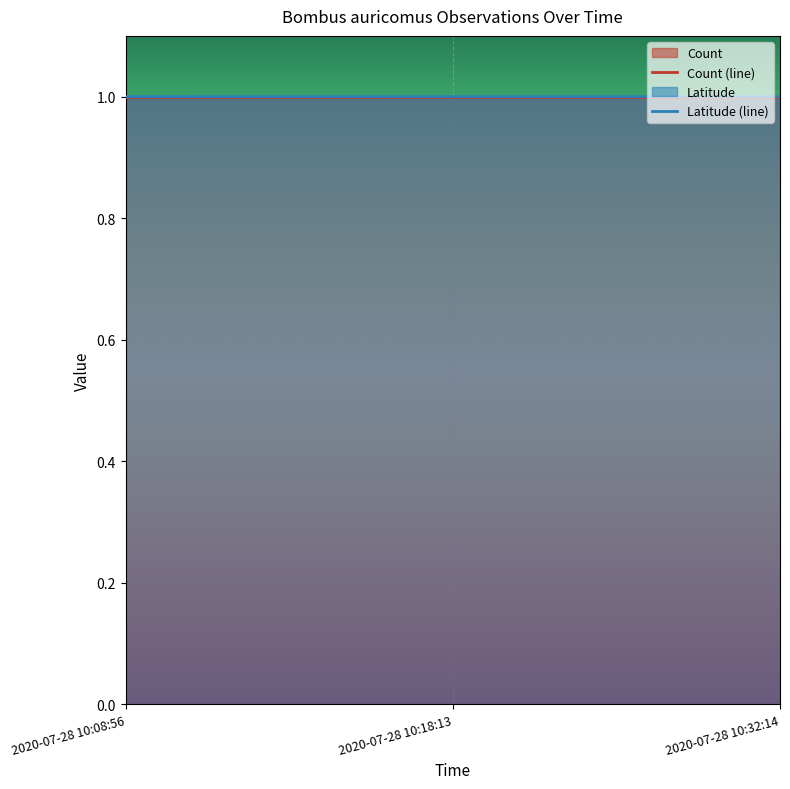

What is the minimum value shown in the chart?

1.0